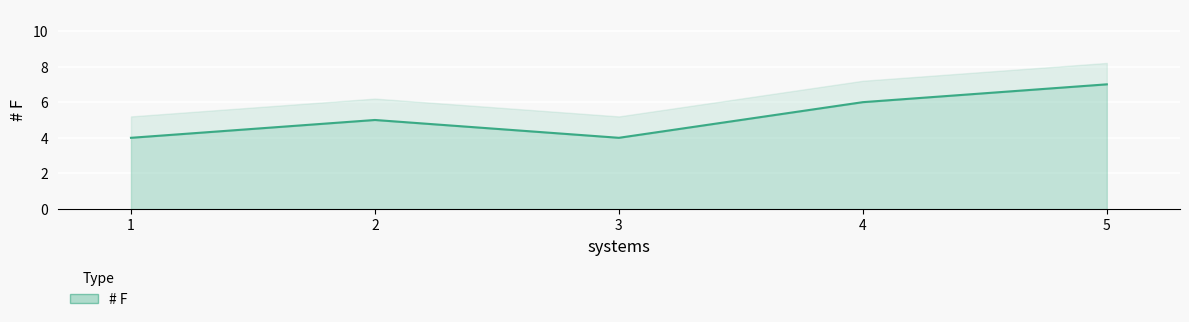

The value at 4 is 6. True or false?

True